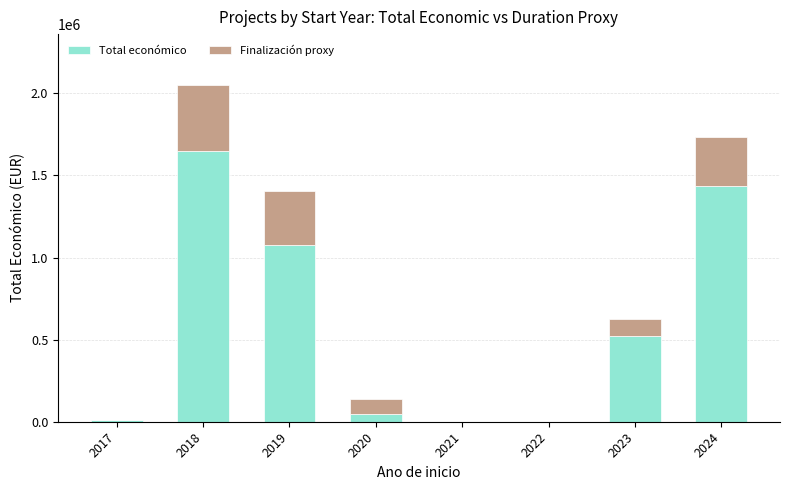

At which category is the sum across all series the highest?

2018